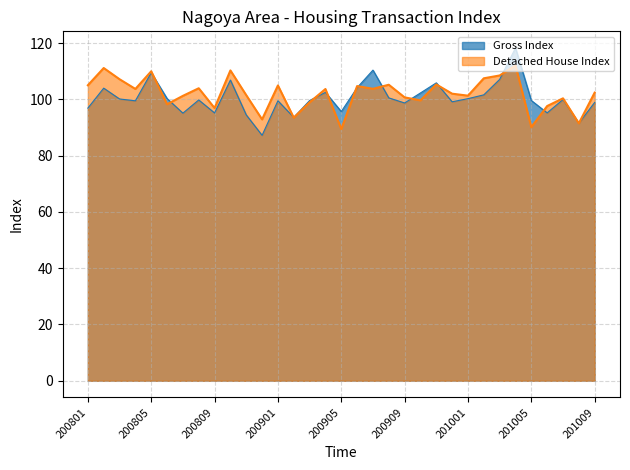

Count the number of categories in the chart.

33